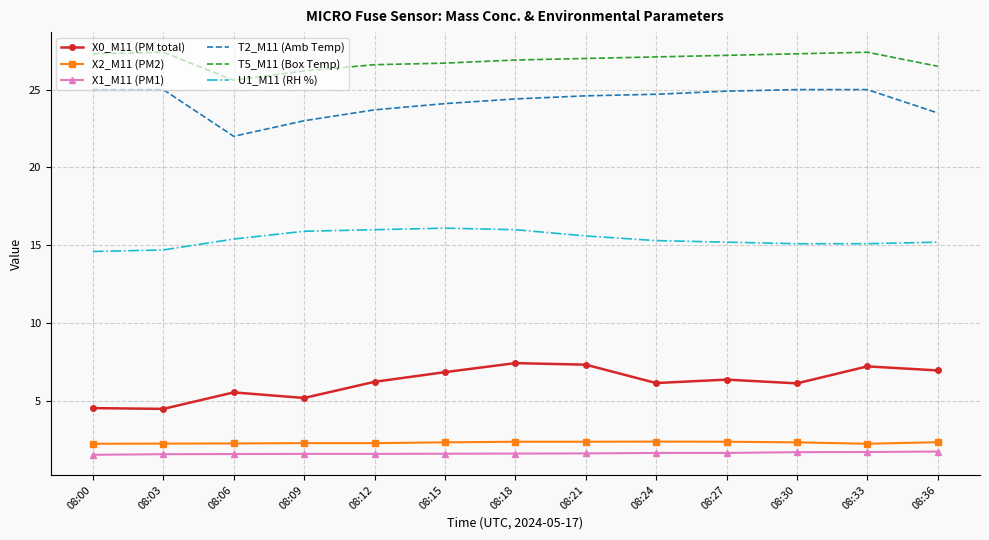

The value of T5_M11 (Box Temp) at 08:27 is 27.2. True or false?

True